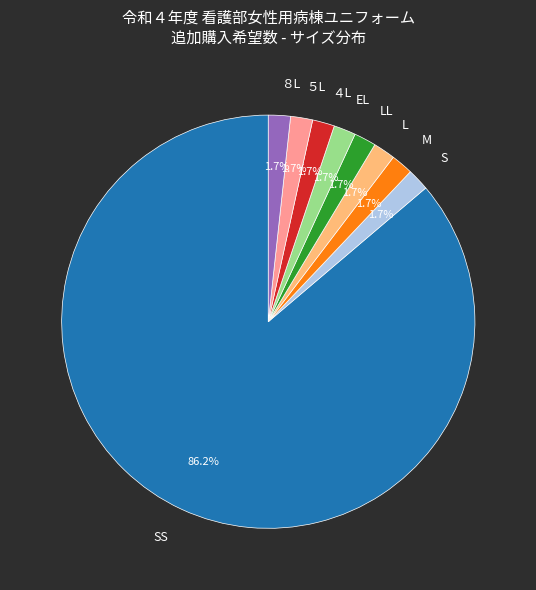

Is there a majority slice in this chart?

Yes